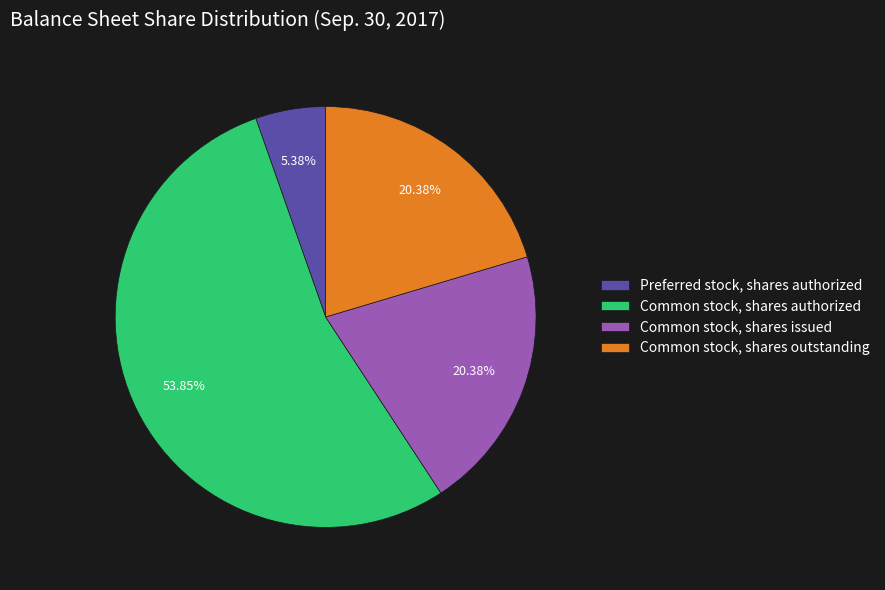

Which slice is the largest?

Common stock, shares authorized